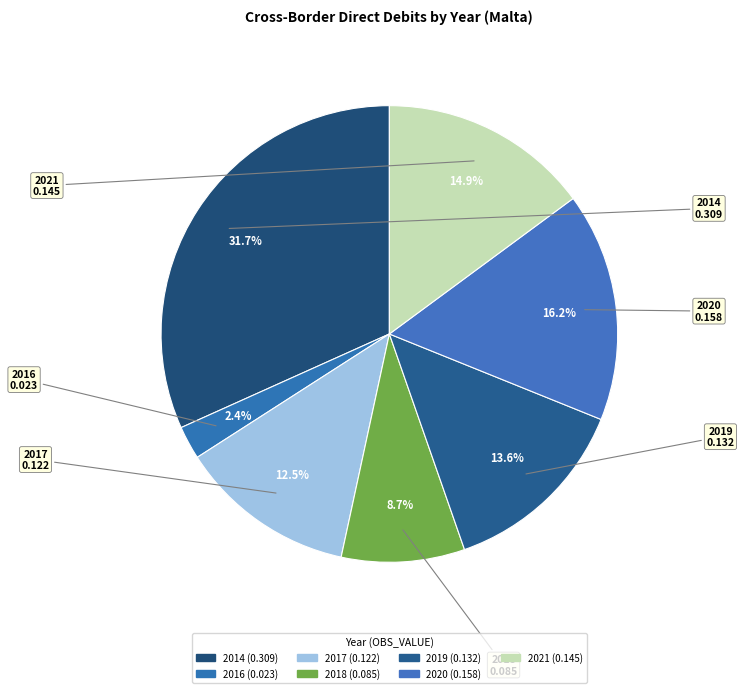

How many slices are in this pie chart?

7